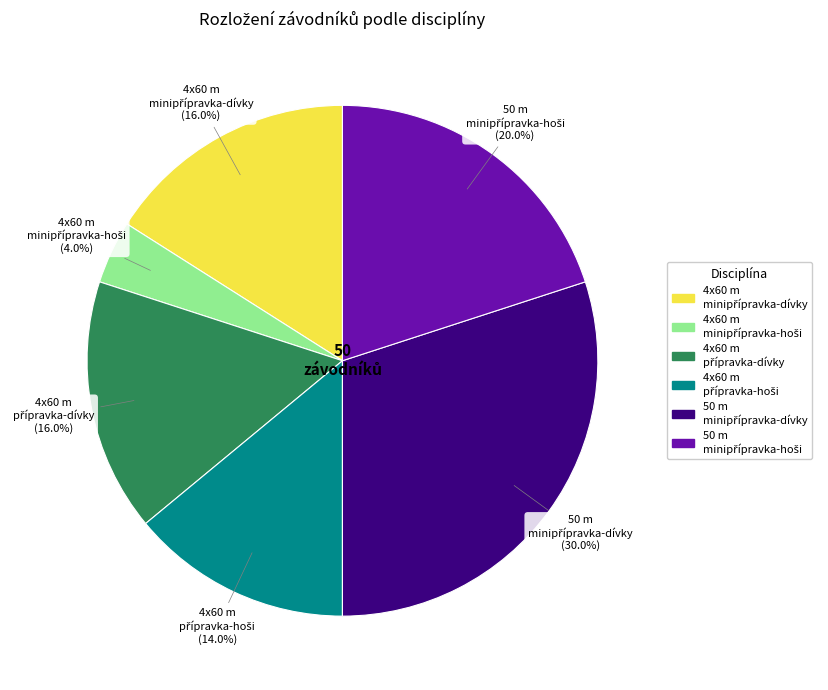

Is there a majority slice in this chart?

No